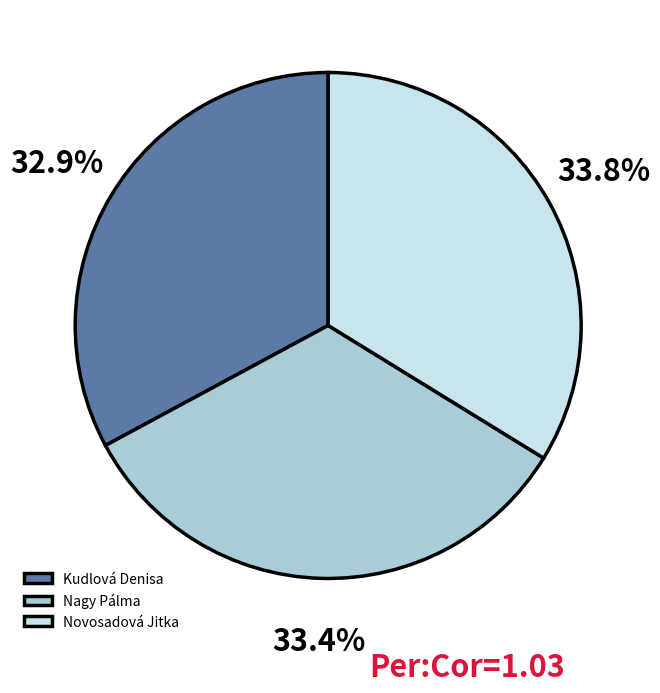

What percentage is NOT represented by Novosadová Jitka?

66.2%